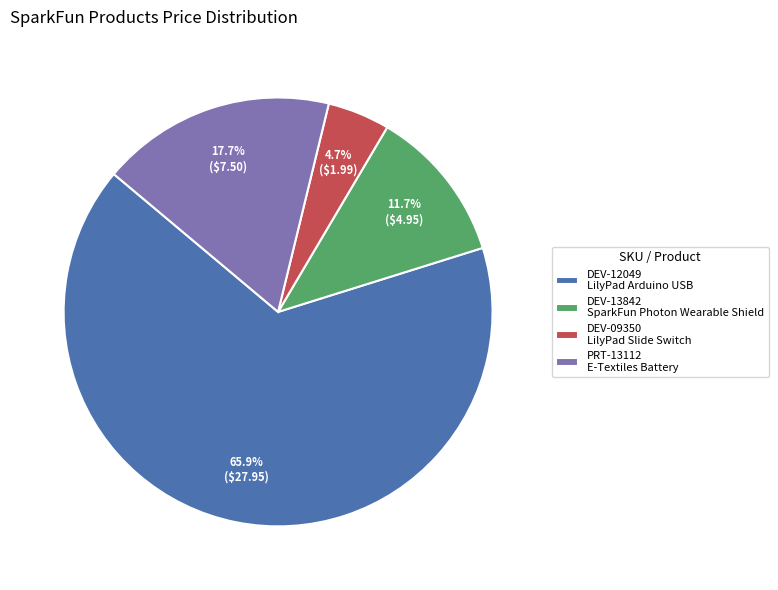

What is the largest slice in the pie chart?

DEV-12049